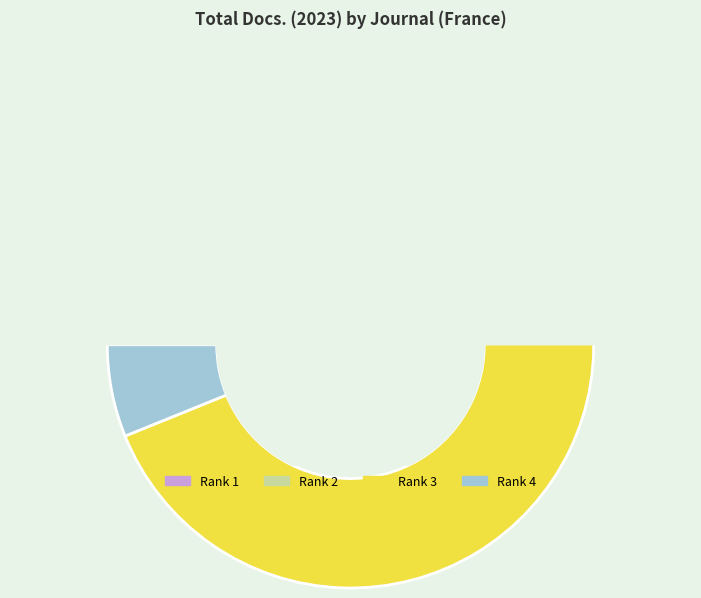

True or false: RAIRO - Operations Research accounts for 73% of the total.

True